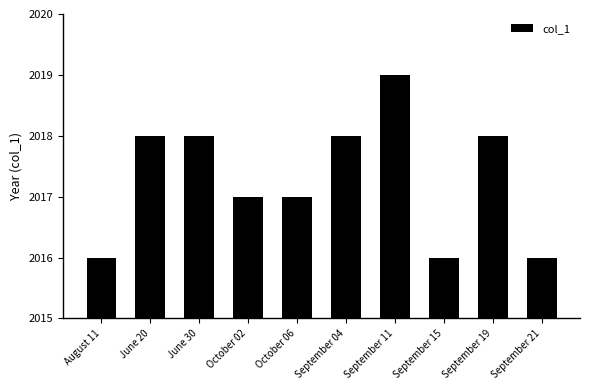

What value does the data have at September 19?

2018